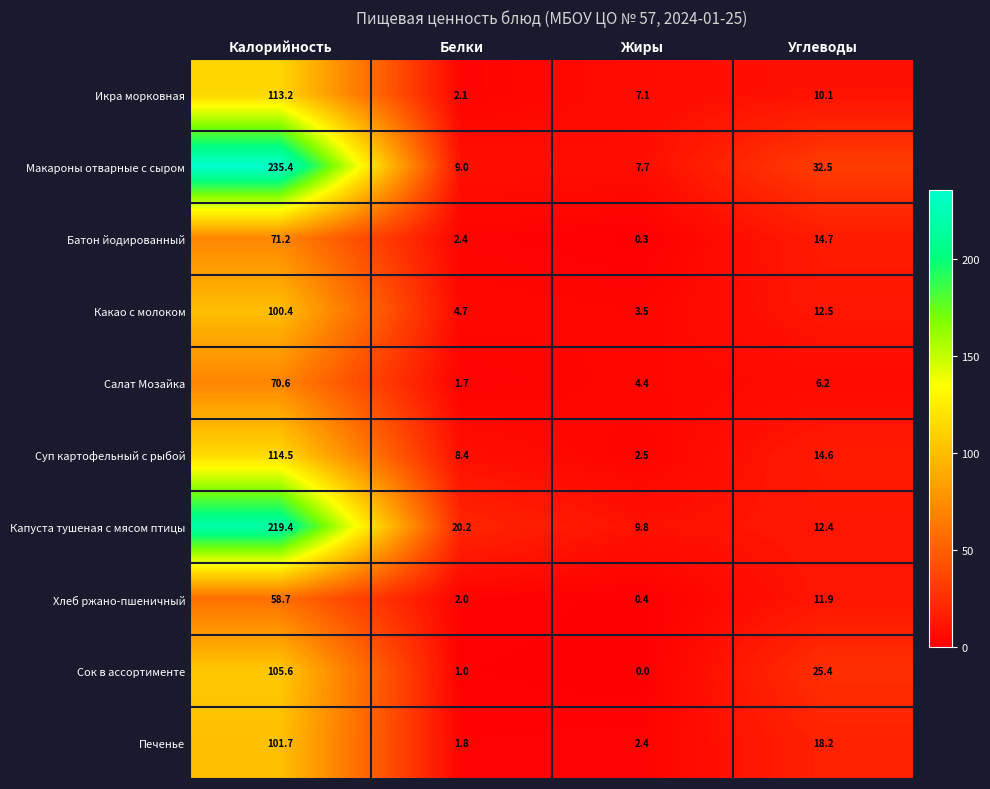

What is the sum of the Сок в ассортименте values at Углеводы and Жиры?

25.4